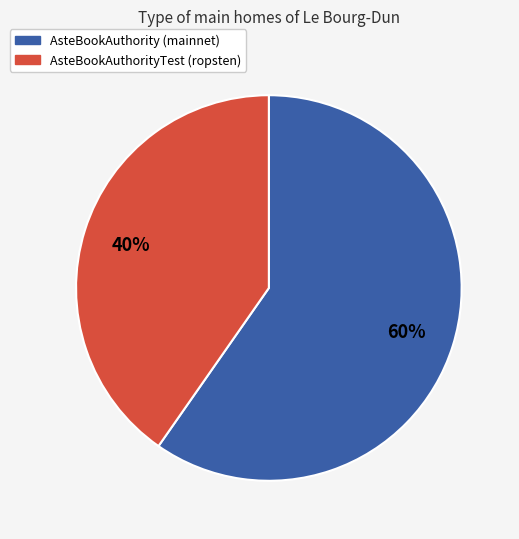

Is there any slice that represents more than half of the pie?

Yes